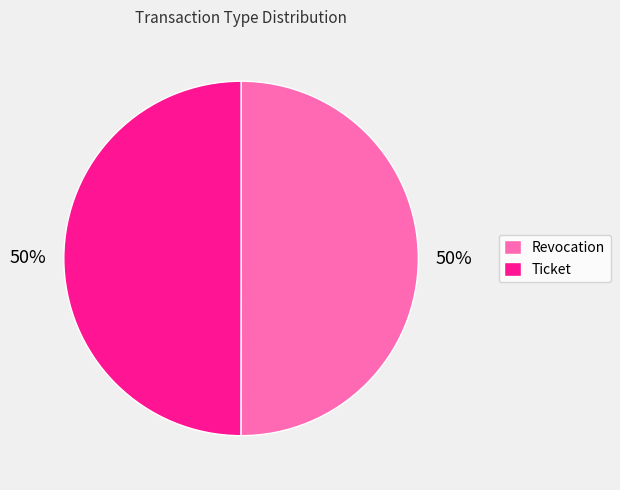

Is it true that Revocation is 50% of the pie?

True